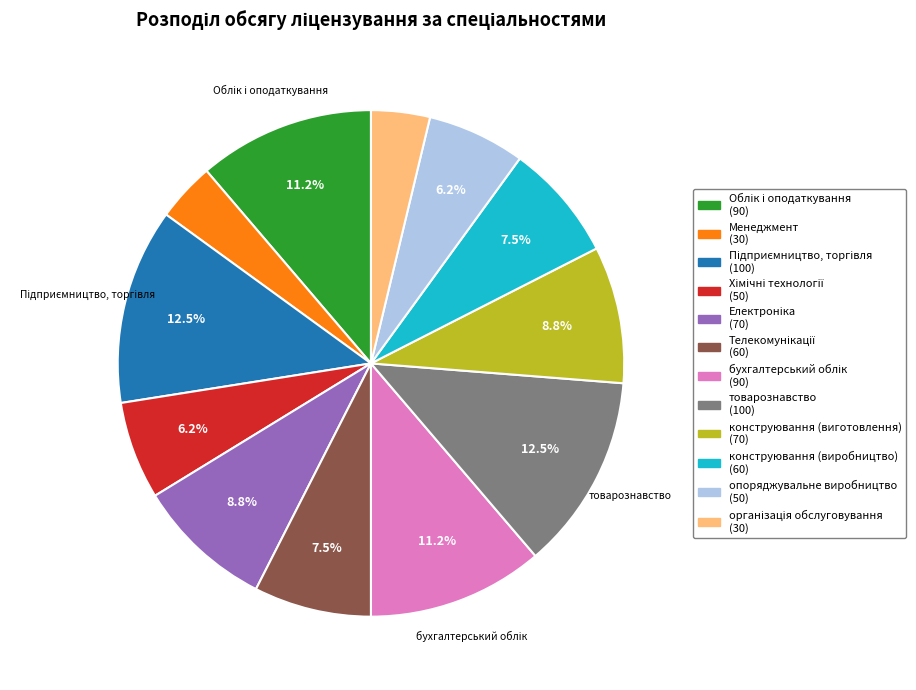

True or false: конструювання (виготовлення) accounts for 9% of the total.

True